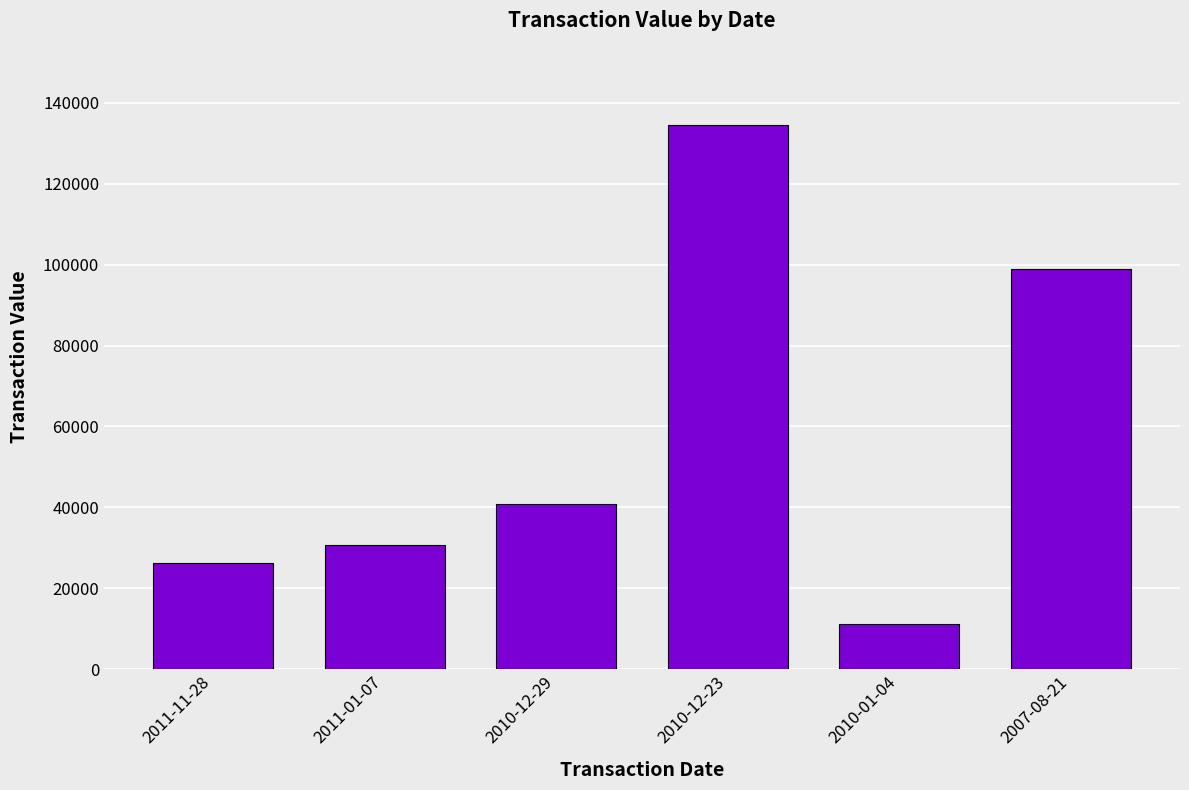

What is the difference between the maximum and minimum values?

123162